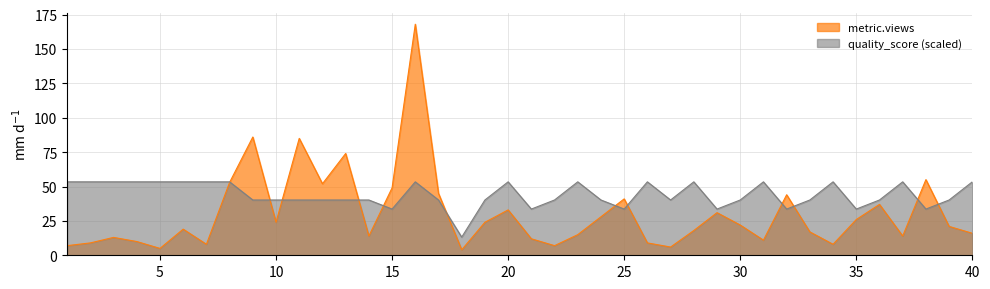

Reading left to right, transcribe all the data shown in this chart.

metric.views: 7.0	9.0	13.0	10.0	5.0	19.0	8.0	53.0	86.0	24.0	85.0	52.0	74.0	14.0	49.0	168.0	45.0	4.0	24.0	33.0	12.0	7.0	15.0	28.0	41.0	9.0	6.0	18.0	31.0	22.0	11.0	44.0	17.0	8.0	26.0	37.0	14.0	55.0	21.0	16.0
quality_score: 53.4	53.4	53.4	53.4	53.4	53.4	53.4	53.4	40.2	40.2	40.2	40.2	40.2	40.2	33.6	53.4	40.2	13.2	40.2	53.4	33.6	40.2	53.4	40.2	33.6	53.4	40.2	53.4	33.6	40.2	53.4	33.6	40.2	53.4	33.6	40.2	53.4	33.6	40.2	53.4